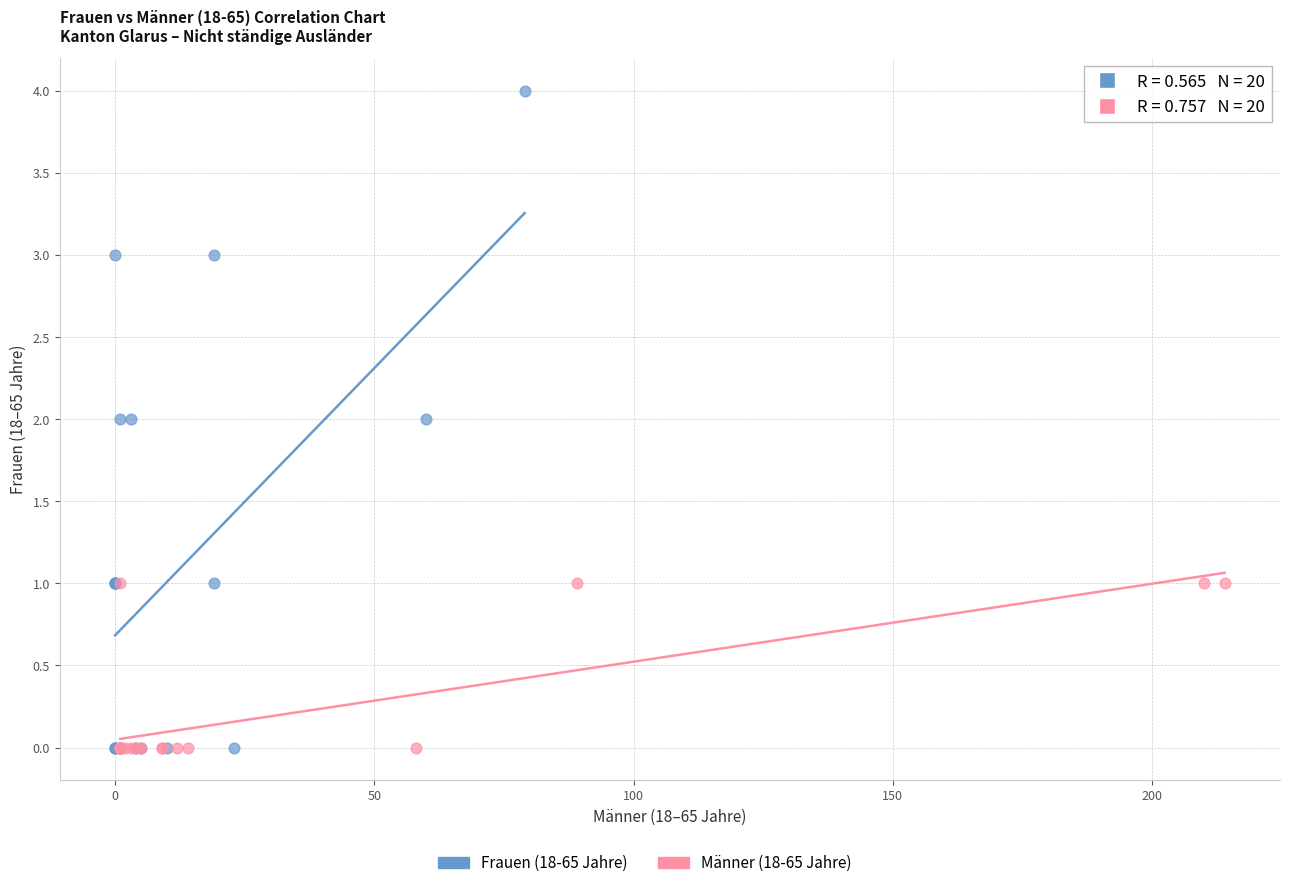

Which series contains the highest Y value?

Frauen (18-65 Jahre)